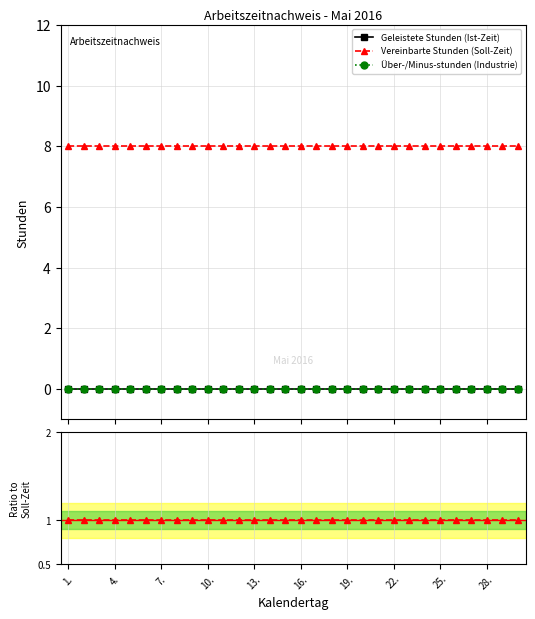

How many lines are shown in the chart?

3